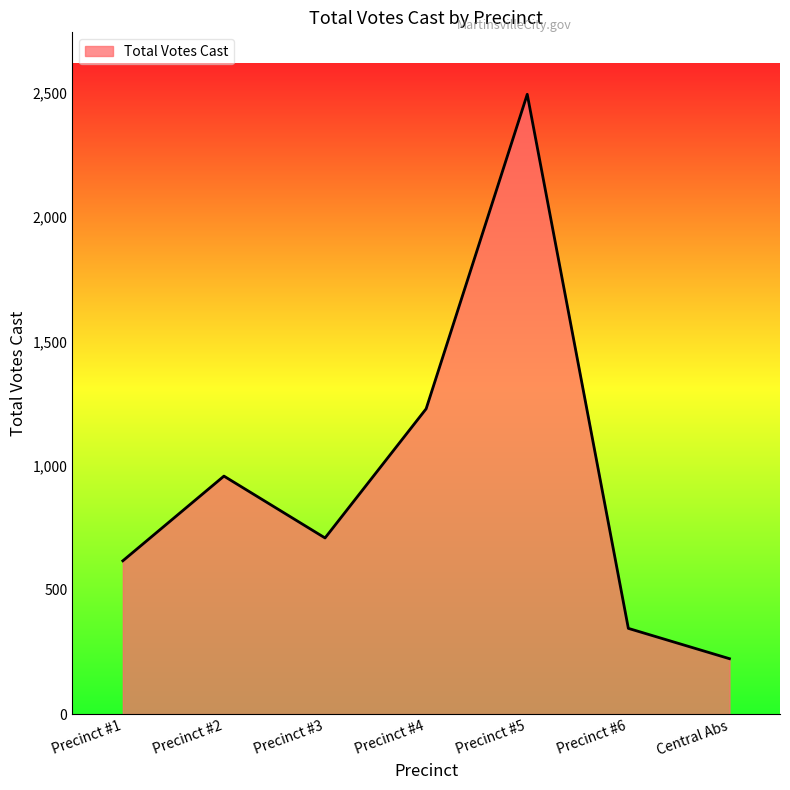

Where is the first local minimum?

Precinct #3